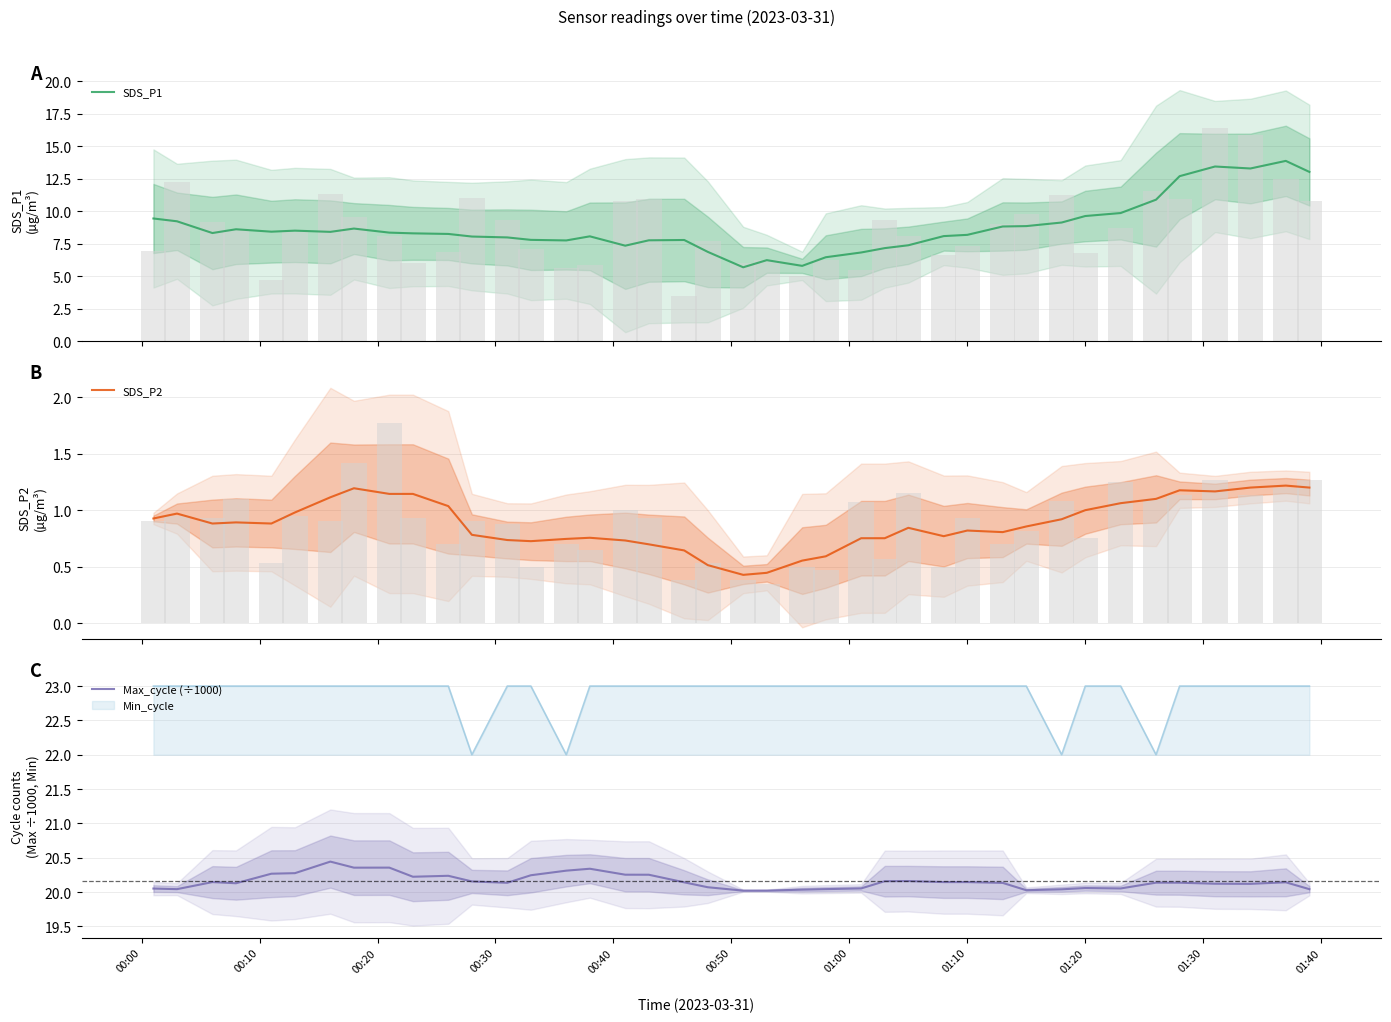

What is the minimum value for SDS_P1?

5.7